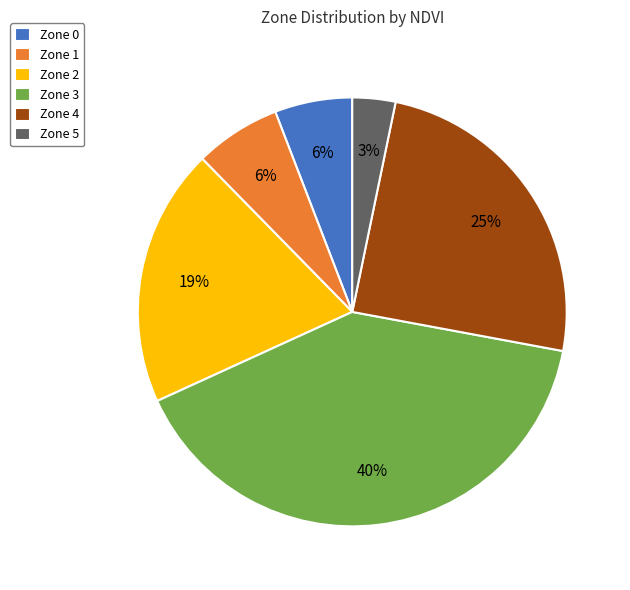

To the nearest percent, what is the combined percentage of Zone 3 and Zone 2?

60%